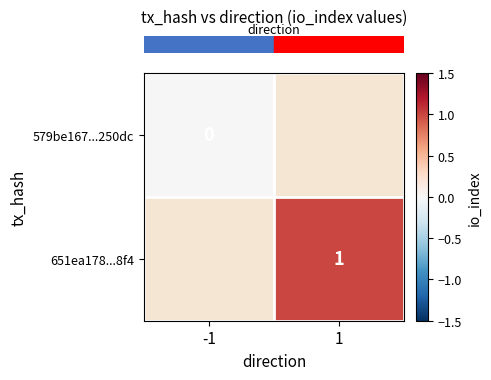

Rank the categories by row_0 value from lowest to highest.

-1, 1